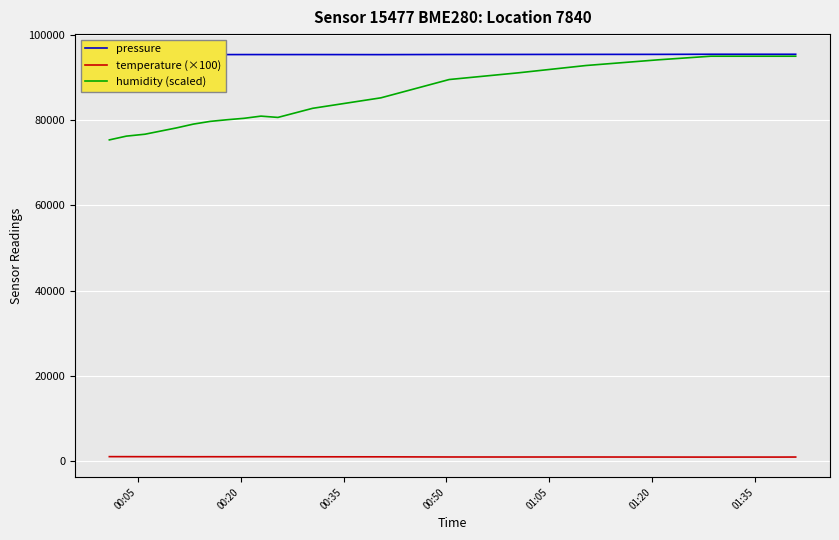

In humidity (scaled), how many points are lower than both neighbors (excluding endpoints)?

1